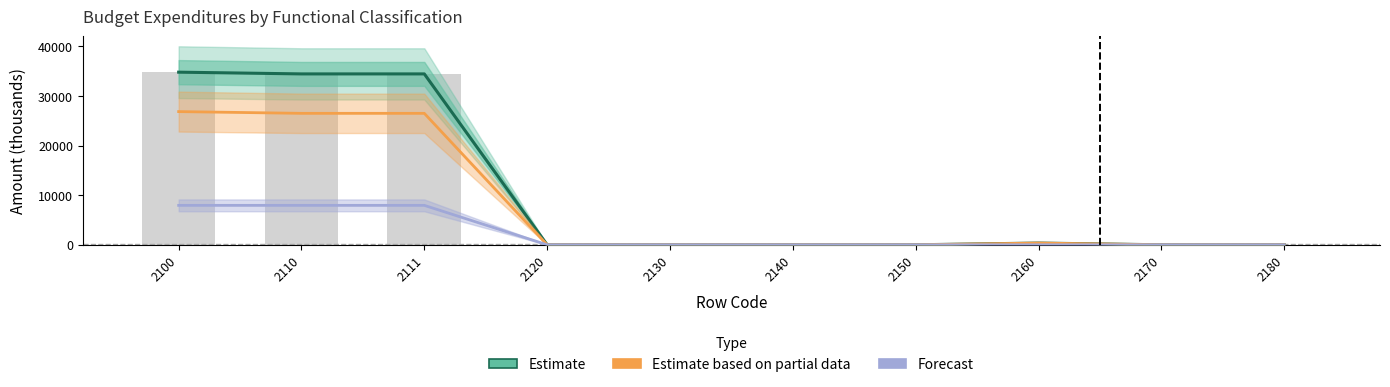

What is the value of the Estimate bar at the 8th from the left?

350.0